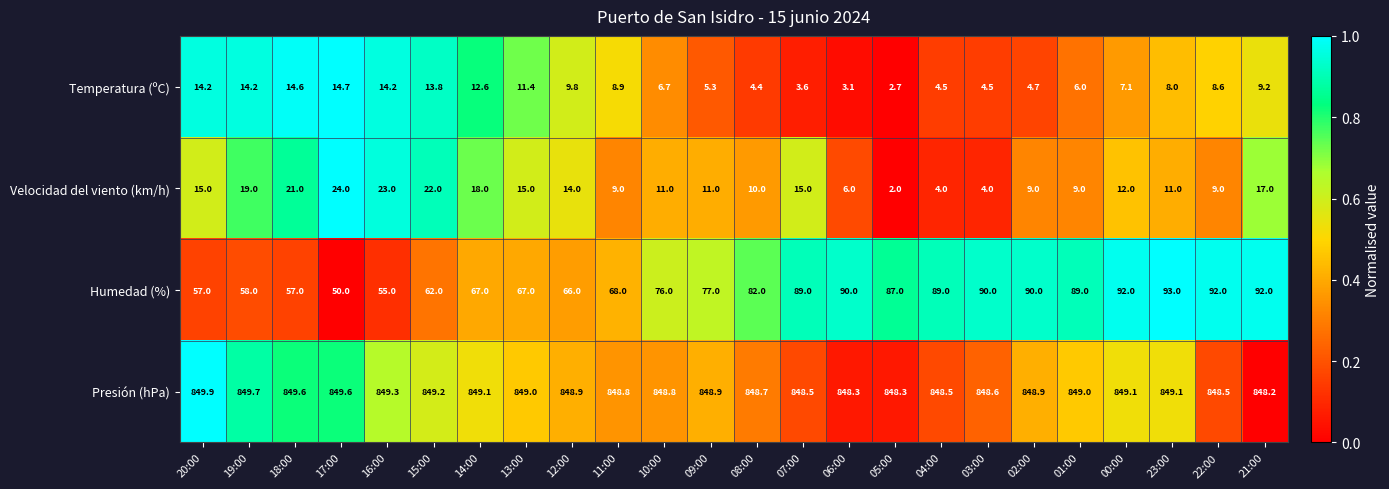

Rank the series by their maximum value, from lowest to highest.

Temperatura (ºC), Velocidad del viento (km/h), Humedad (%), Presión (hPa)